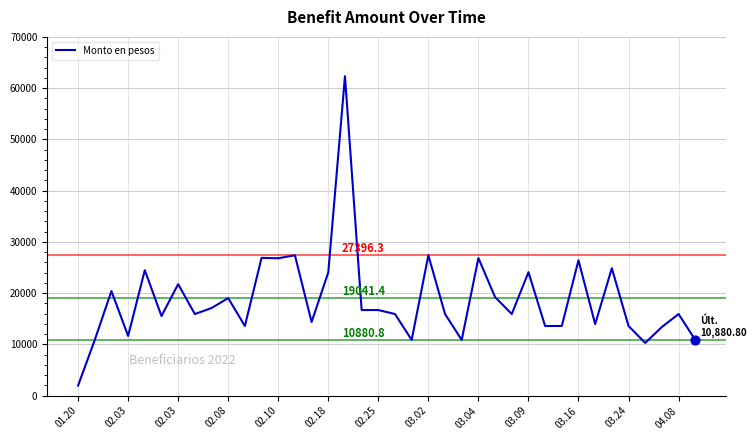

What is the difference between the maximum and minimum values?

60364.8